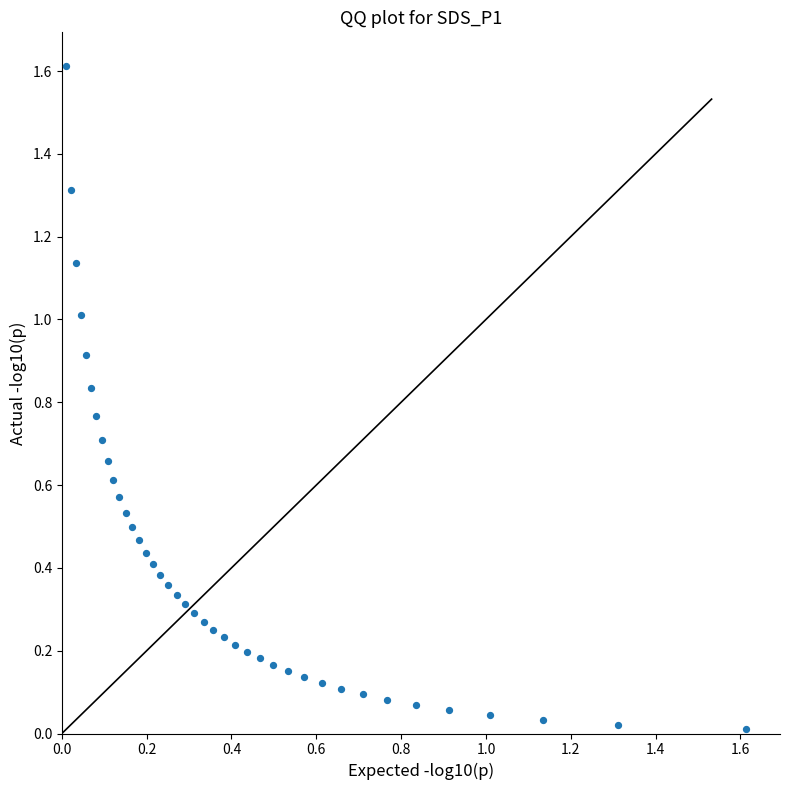

What is the range of Y values (max minus min)?

1.6